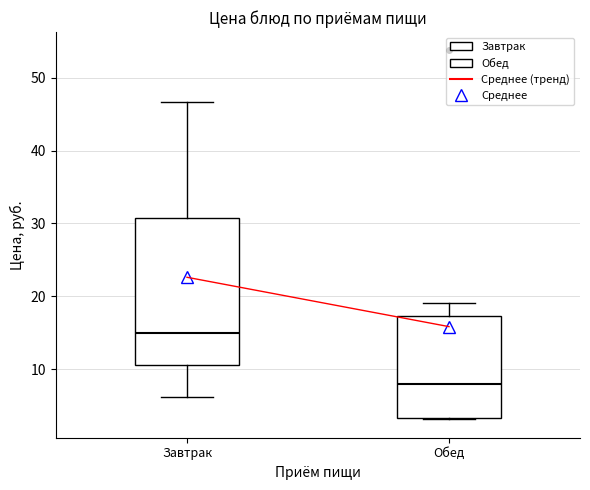

Which box's median line is the lowest?

Обед